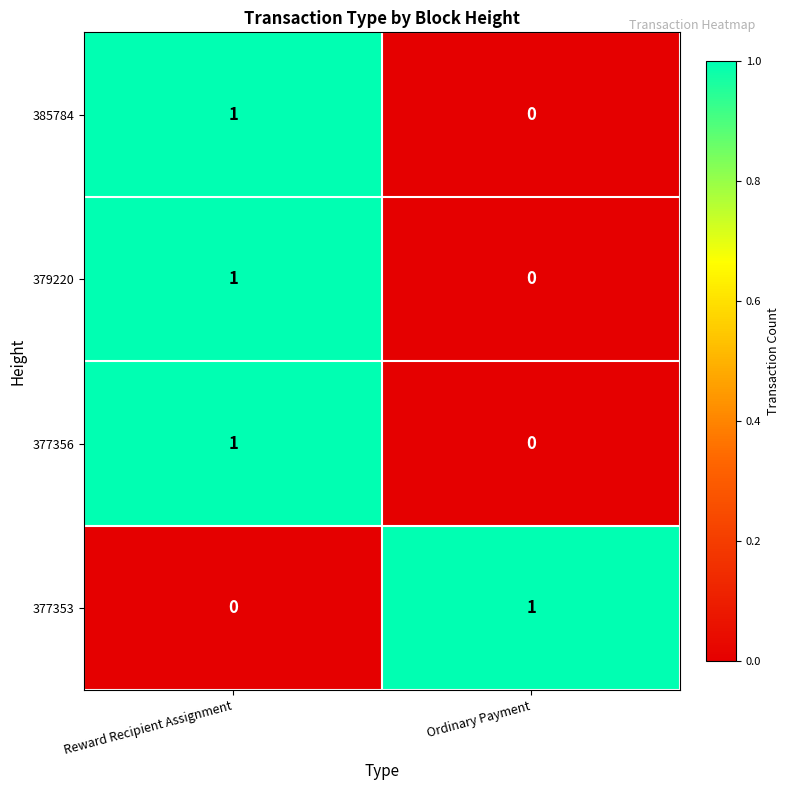

The 377353 series shows 1 at Reward Recipient Assignment. True or false?

False